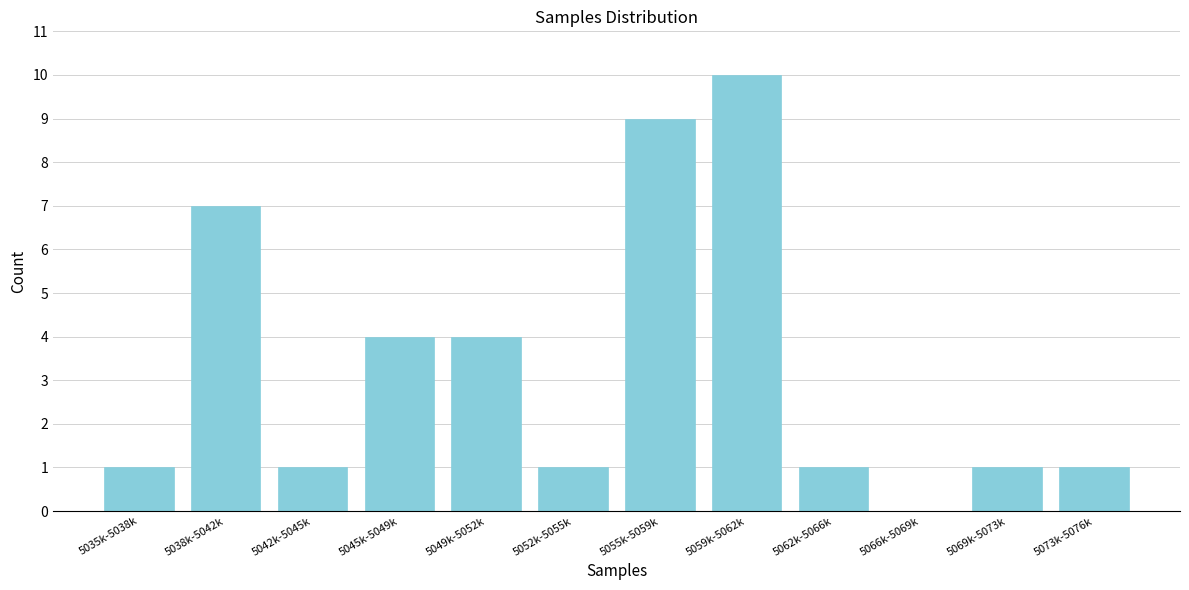

Reading left to right, list all the values displayed in this chart.

5035k-5038k=1	5038k-5042k=7	5042k-5045k=1	5045k-5049k=4	5049k-5052k=4	5052k-5055k=1	5055k-5059k=9	5059k-5062k=10	5062k-5066k=1	5066k-5069k=0	5069k-5073k=1	5073k-5076k=1